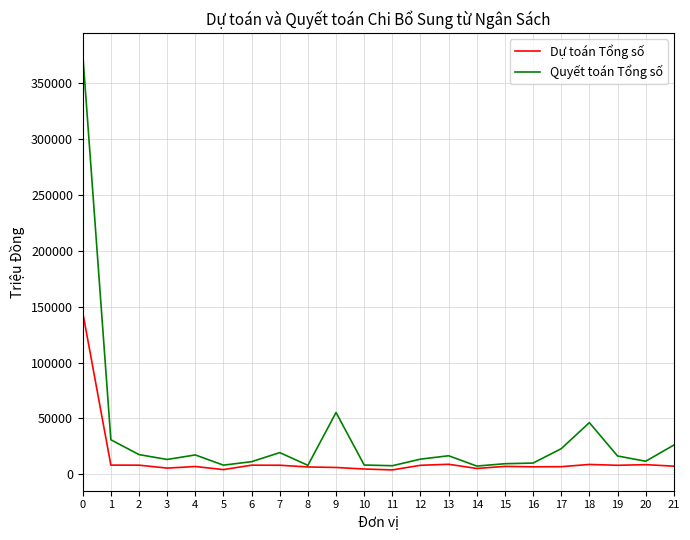

What is the difference between the highest and lowest values at 6?

3142.9